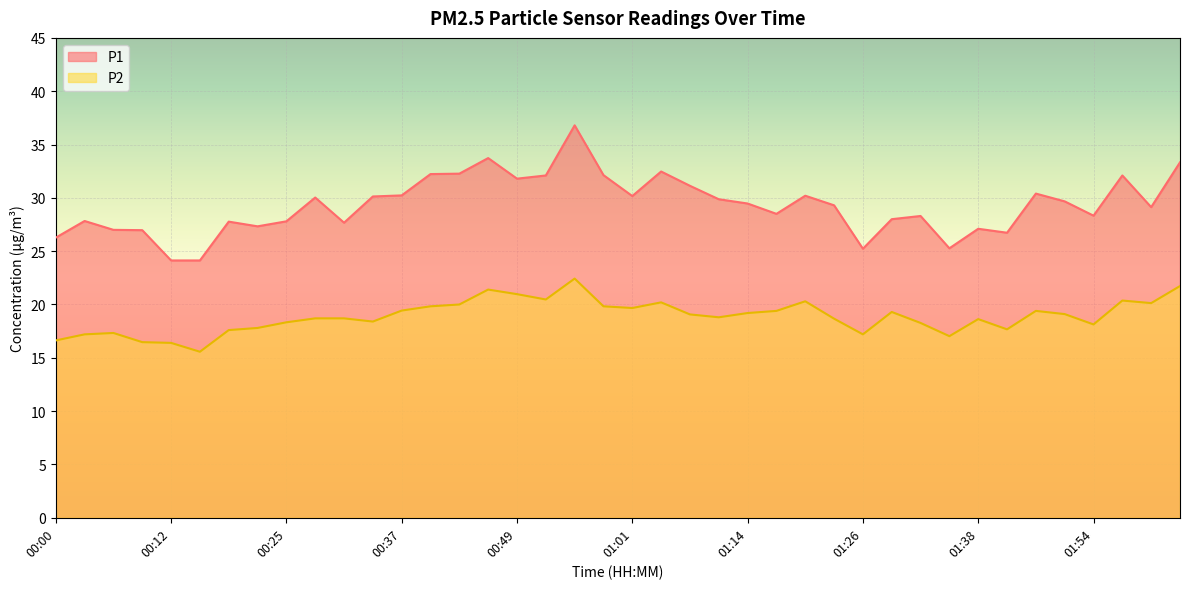

Reading left to right, extract all data points from this chart.

P1: 00:00=26.3	00:03=27.8	00:06=27.0	00:09=27.0	00:12=24.1	00:15=24.1	00:19=27.8	00:22=27.3	00:25=27.8	00:28=30.0	00:31=27.7	00:34=30.1	00:37=30.2	00:40=32.2	00:43=32.3	00:46=33.7	00:49=31.8	00:52=32.1	00:55=36.8	00:58=32.1	01:01=30.2	01:04=32.5	01:08=31.1	01:11=29.9	01:14=29.5	01:17=28.5	01:20=30.2	01:23=29.3	01:26=25.2	01:29=28.0	01:32=28.3	01:35=25.3	01:38=27.1	01:41=26.7	01:48=30.4	01:51=29.7	01:54=28.3	01:57=32.1	02:00=29.1	02:03=33.3
P2: 00:00=16.6	00:03=17.2	00:06=17.3	00:09=16.5	00:12=16.4	00:15=15.6	00:19=17.6	00:22=17.8	00:25=18.3	00:28=18.7	00:31=18.7	00:34=18.4	00:37=19.4	00:40=19.8	00:43=20.0	00:46=21.4	00:49=21.0	00:52=20.5	00:55=22.4	00:58=19.8	01:01=19.7	01:04=20.2	01:08=19.1	01:11=18.8	01:14=19.2	01:17=19.4	01:20=20.3	01:23=18.7	01:26=17.2	01:29=19.3	01:32=18.3	01:35=17.0	01:38=18.6	01:41=17.7	01:48=19.4	01:51=19.1	01:54=18.1	01:57=20.4	02:00=20.1	02:03=21.7